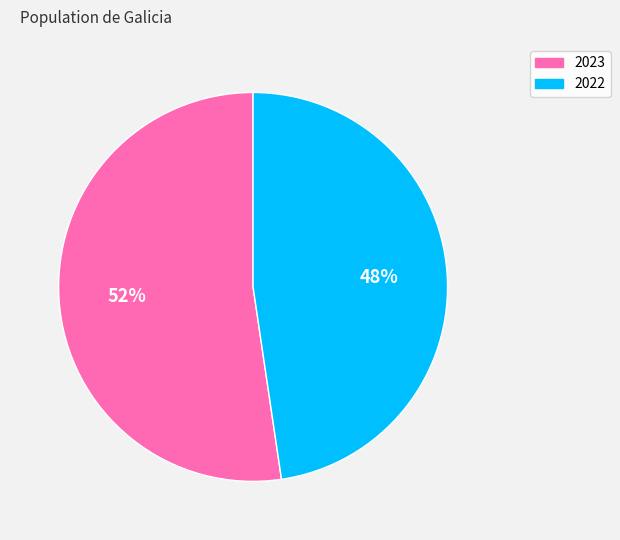

Which slice is the largest?

2023